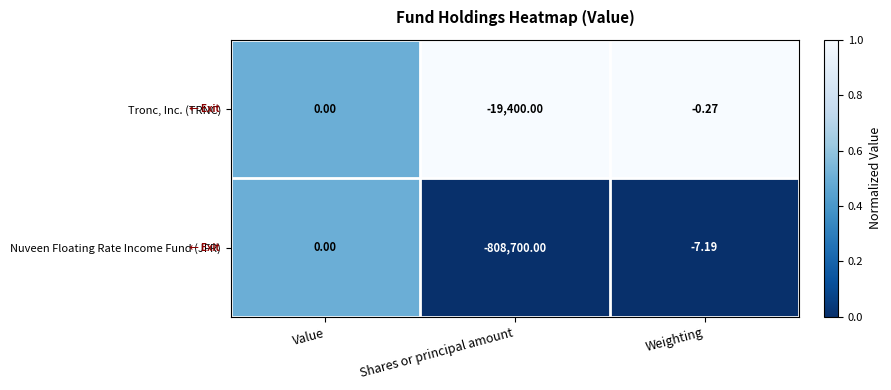

At which label is Tronc, Inc. (TRNC) closest to -9700?

Weighting